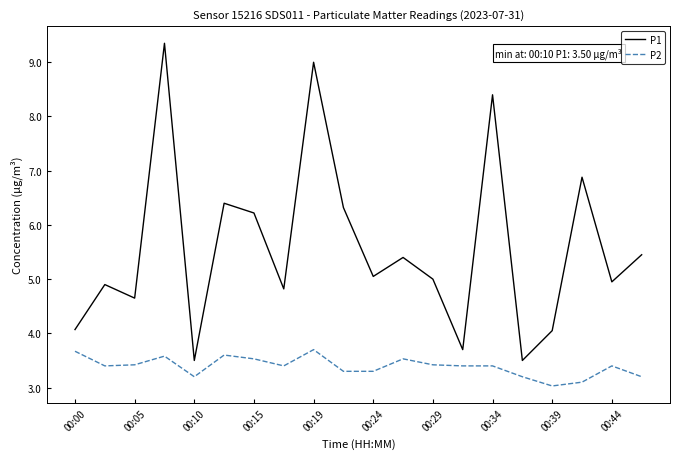

What is the minimum value shown in the chart?

3.0